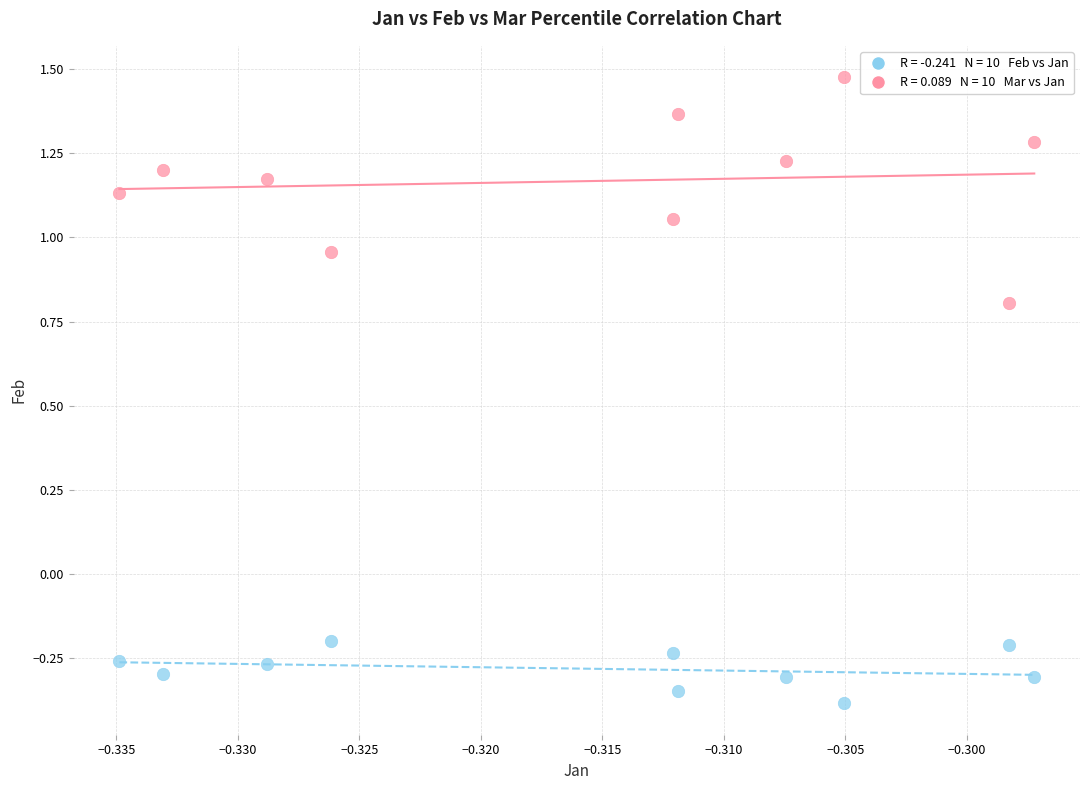

Across all data points, what is the range of Y values (max minus min)?

1.9